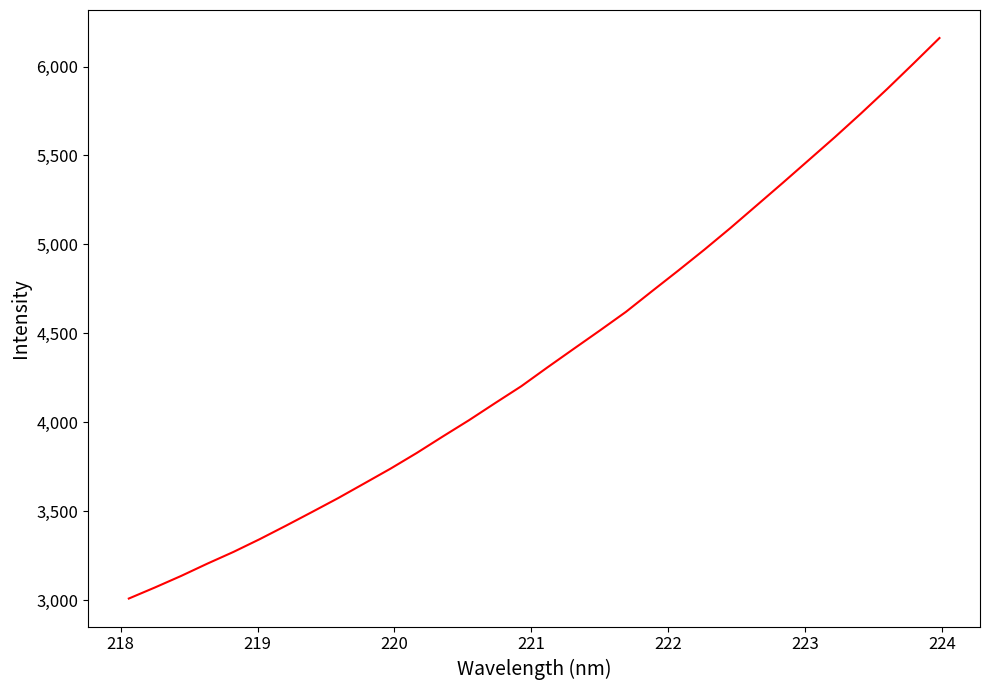

What is the smallest value displayed?

3008.3